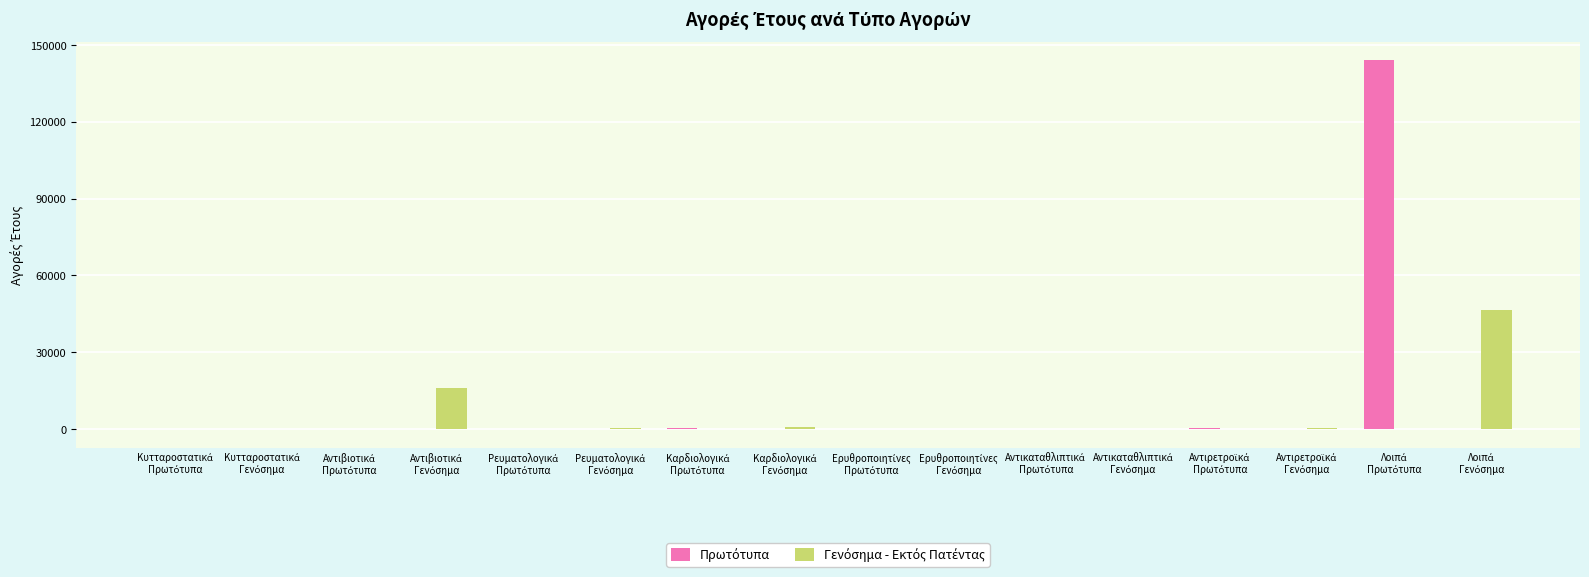

How many data points does each series have?

16